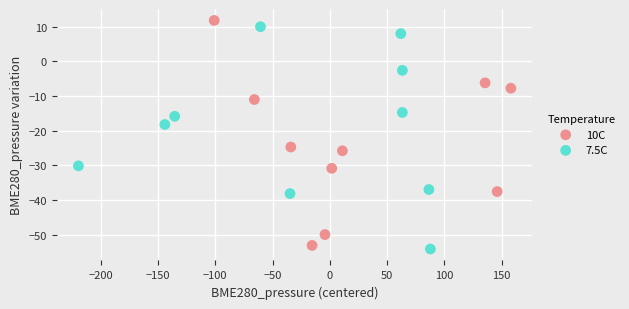

Which series has the largest Y range (max minus min)?

10C